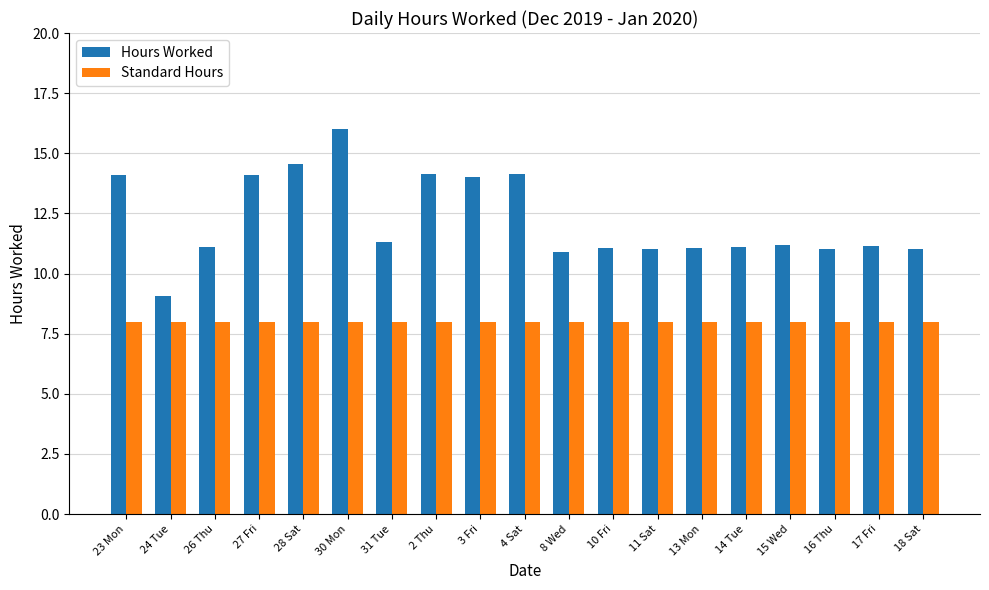

What is the value of the Hours Worked bar at the 17th from the left?

11.0